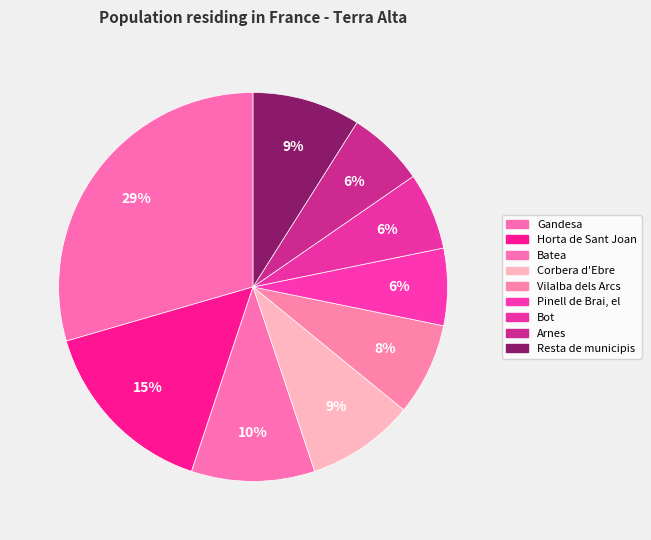

To the nearest percent, what is the difference between the Batea and Corbera d'Ebre slice percentages?

1%